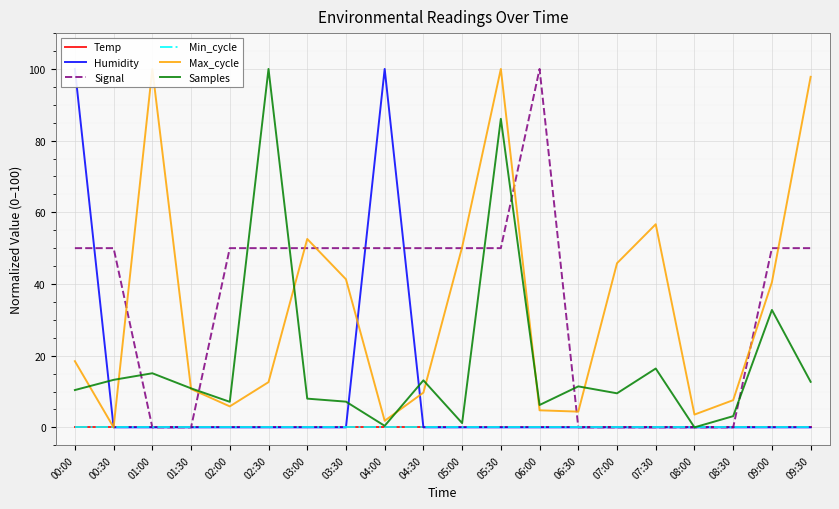

What is the total value across all series at 07:00?

55.3